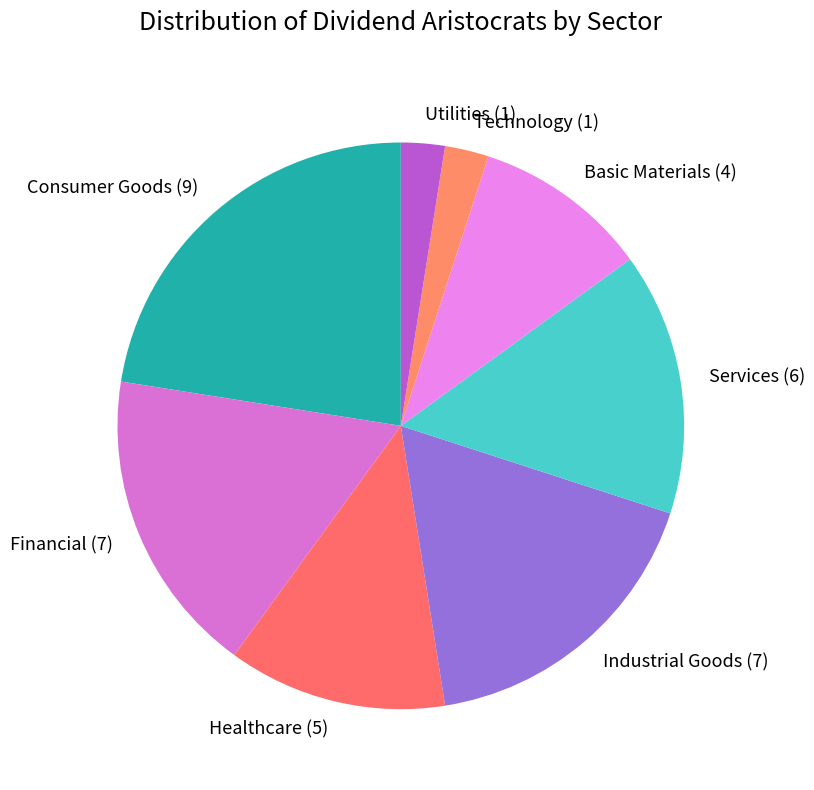

Which slice is the largest?

Consumer Goods